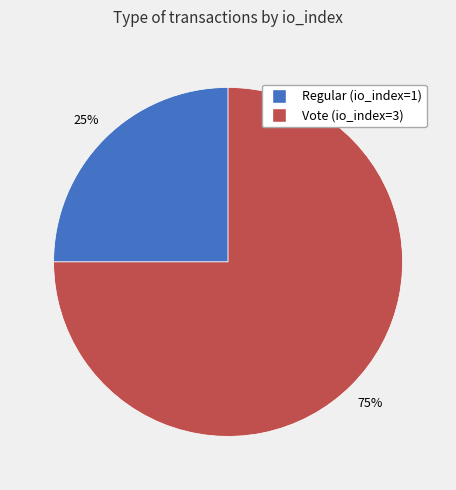

Between Vote (io_index=3) and Regular (io_index=1), which is larger?

Vote (io_index=3)